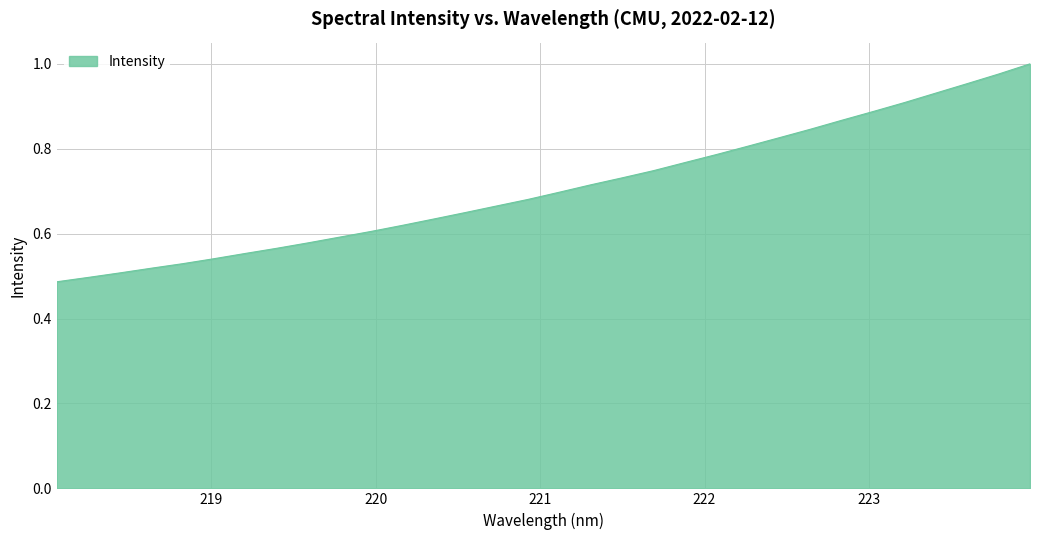

What is the difference between the maximum and minimum values?

0.5